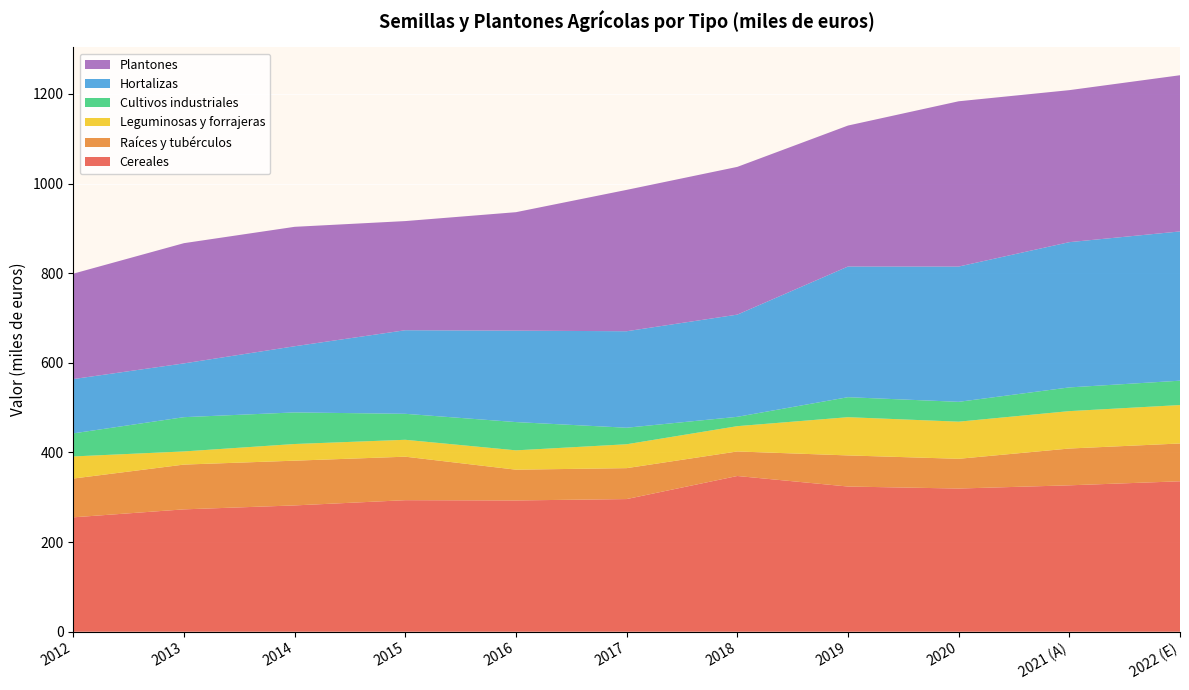

Reading right to left, transcribe all the data shown in this chart.

Cereales: 2022 (E)=335.7	2021 (A)=326.7	2020=319.5	2019=324.0	2018=347.5	2017=296.1	2016=293.0	2015=293.6	2014=281.9	2013=273.1	2012=255.3
Raíces y tubérculos: 2022 (E)=84.4	2021 (A)=82.1	2020=66.4	2019=69.4	2018=54.8	2017=69.0	2016=68.7	2015=97.1	2014=99.8	2013=99.9	2012=86.5
Leguminosas y forrajeras: 2022 (E)=85.8	2021 (A)=83.5	2020=82.9	2019=85.3	2018=56.5	2017=53.3	2016=43.2	2015=37.7	2014=37.2	2013=29.4	2012=49.3
Cultivos industriales: 2022 (E)=54.4	2021 (A)=52.9	2020=44.3	2019=44.6	2018=20.8	2017=36.9	2016=63.1	2015=57.9	2014=70.5	2013=76.5	2012=51.5
Hortalizas: 2022 (E)=333.1	2021 (A)=324.2	2020=301.9	2019=291.6	2018=228.1	2017=215.3	2016=204.0	2015=186.5	2014=147.6	2013=120.0	2012=121.2
Plantones: 2022 (E)=348.6	2021 (A)=339.2	2020=368.8	2019=314.6	2018=329.7	2017=315.4	2016=264.4	2015=243.6	2014=266.5	2013=268.3	2012=235.2